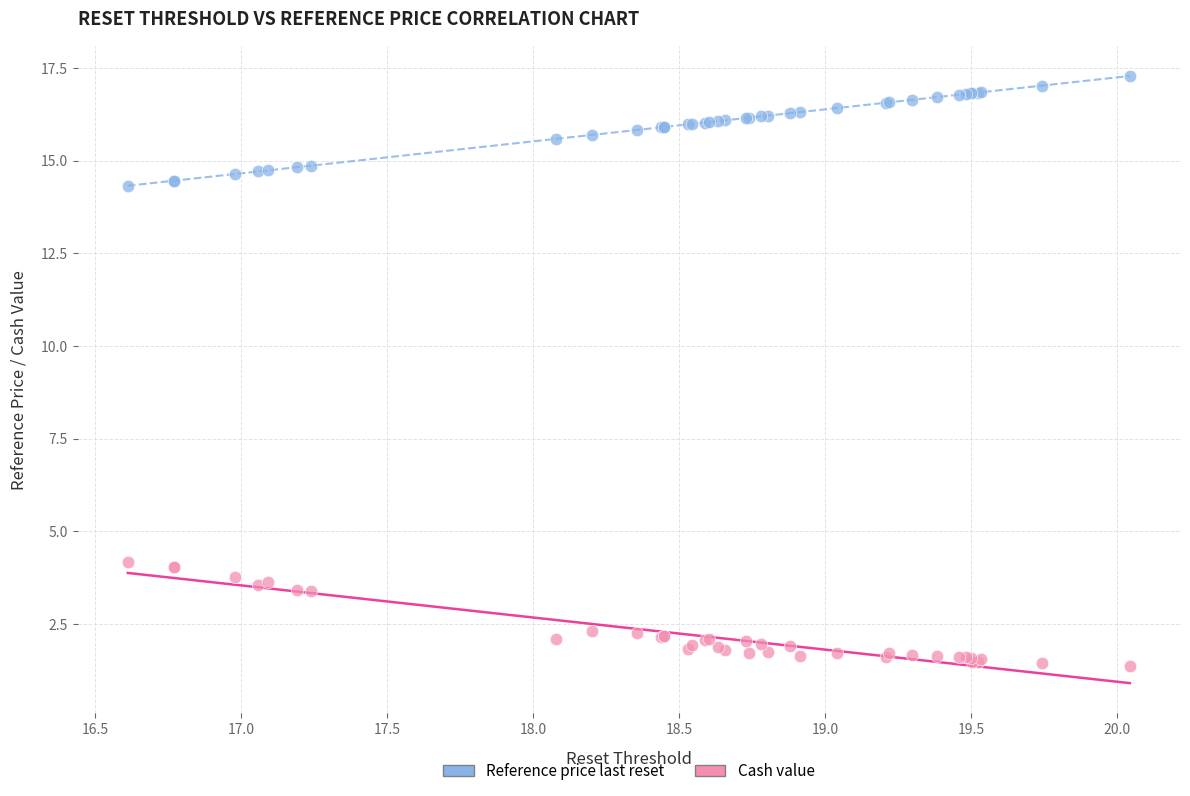

What are all the series names shown in the legend?

Reference price last reset, Cash value